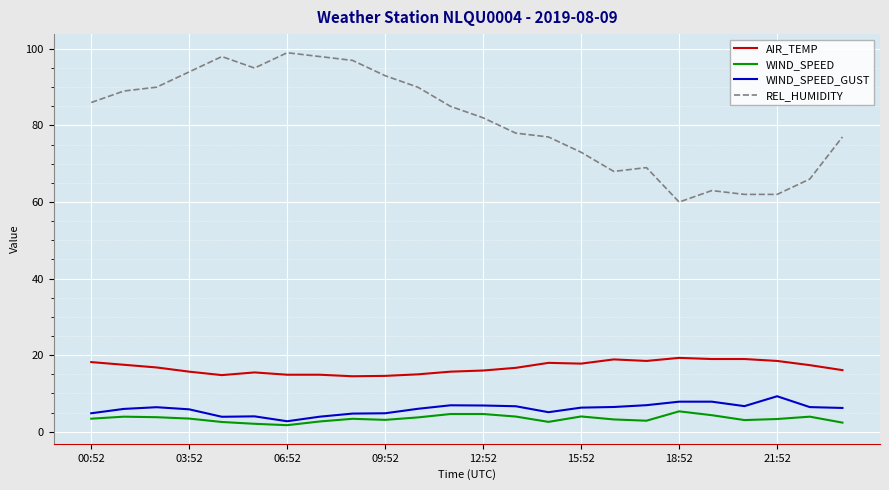

Which series has the largest total across all categories?

REL_HUMIDITY